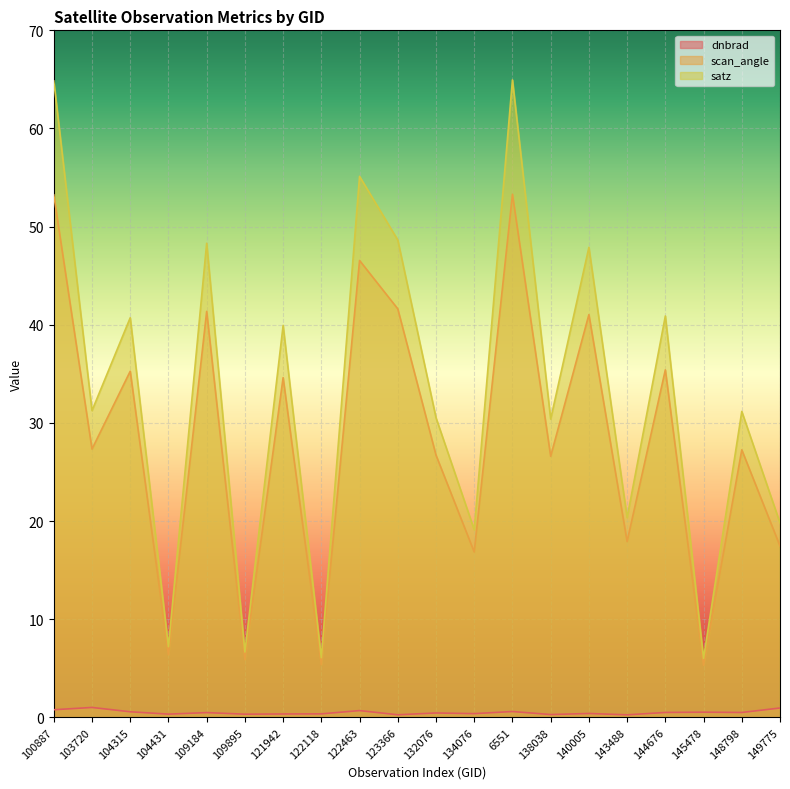

What is the label of the 7th point from the left?

121942